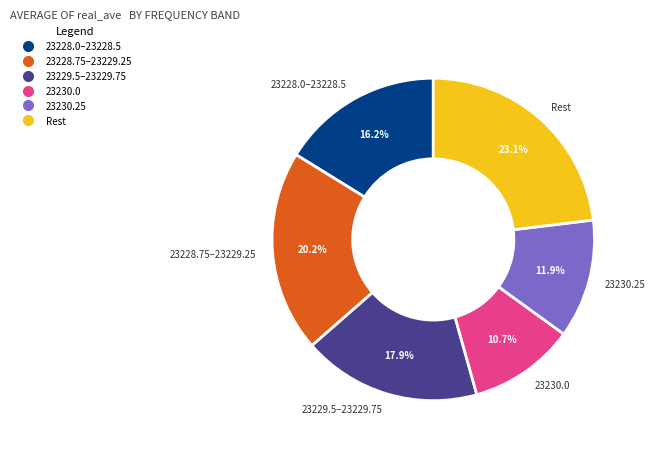

True or false: 23230.25 accounts for 25% of the total.

False